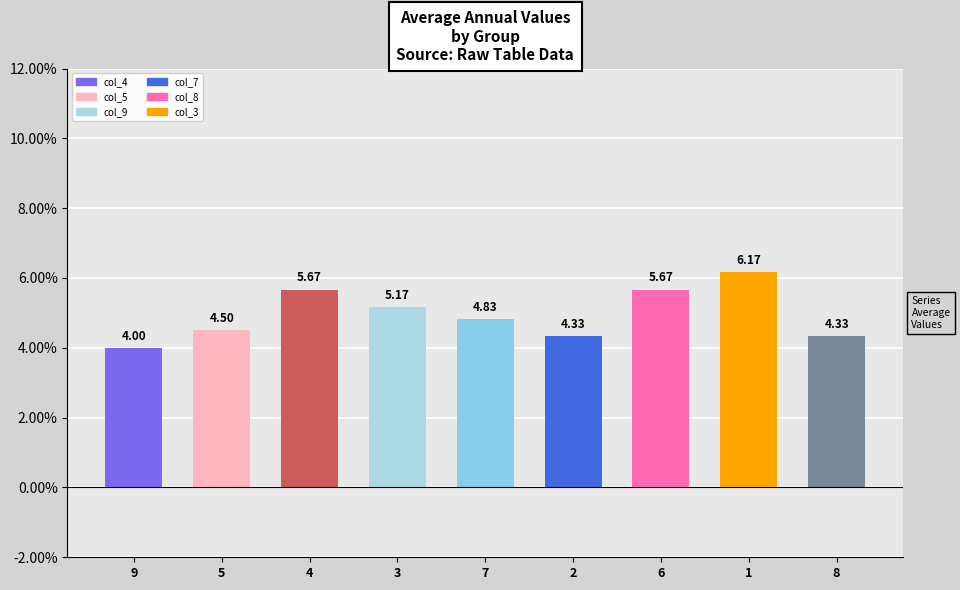

What is the smallest value displayed?

4.0